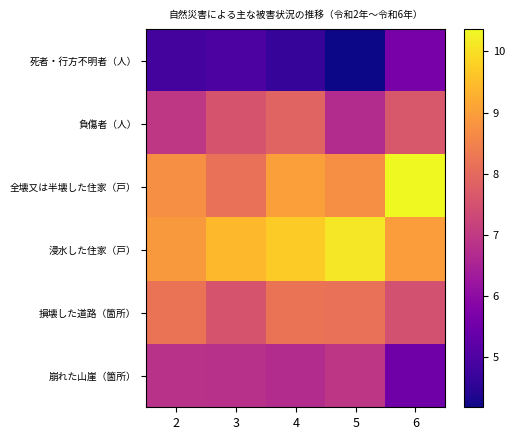

Reading left to right, what are all the values shown in this chart?

死者・行方不明者（人）: 2=4.9	3=5.0	4=4.6	5=4.2	6=5.6
負傷者（人）: 2=6.9	3=7.6	4=7.9	5=6.7	6=7.6
全壊又は半壊した住家（戸）: 2=8.7	3=8.2	4=9.0	5=8.7	6=10.4
浸水した住家（戸）: 2=8.9	3=9.4	4=9.7	5=10.1	6=9.0
損壊した道路（箇所）: 2=8.2	3=7.5	4=8.2	5=8.2	6=7.5
崩れた山崖（箇所）: 2=6.8	3=6.8	4=6.7	5=6.9	6=5.5